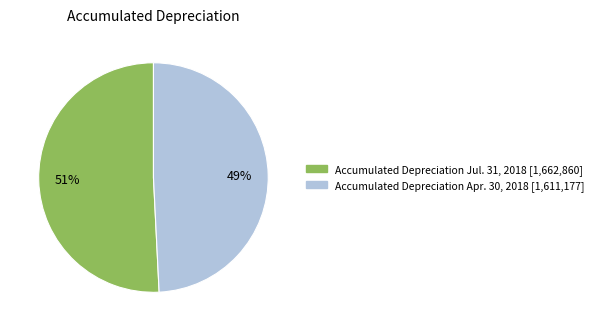

Combined, do Accumulated Depreciation Apr. 30, 2018 and Accumulated Depreciation Jul. 31, 2018 account for over 50%?

Yes